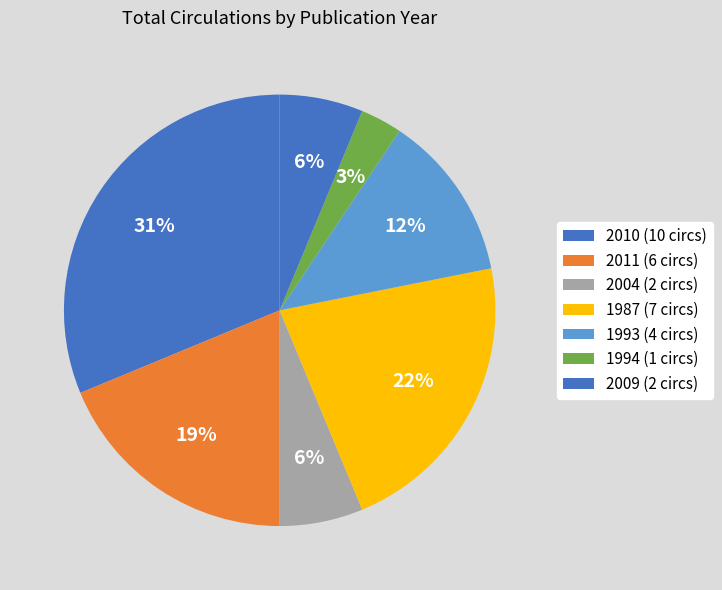

How many segments does this pie chart have?

7